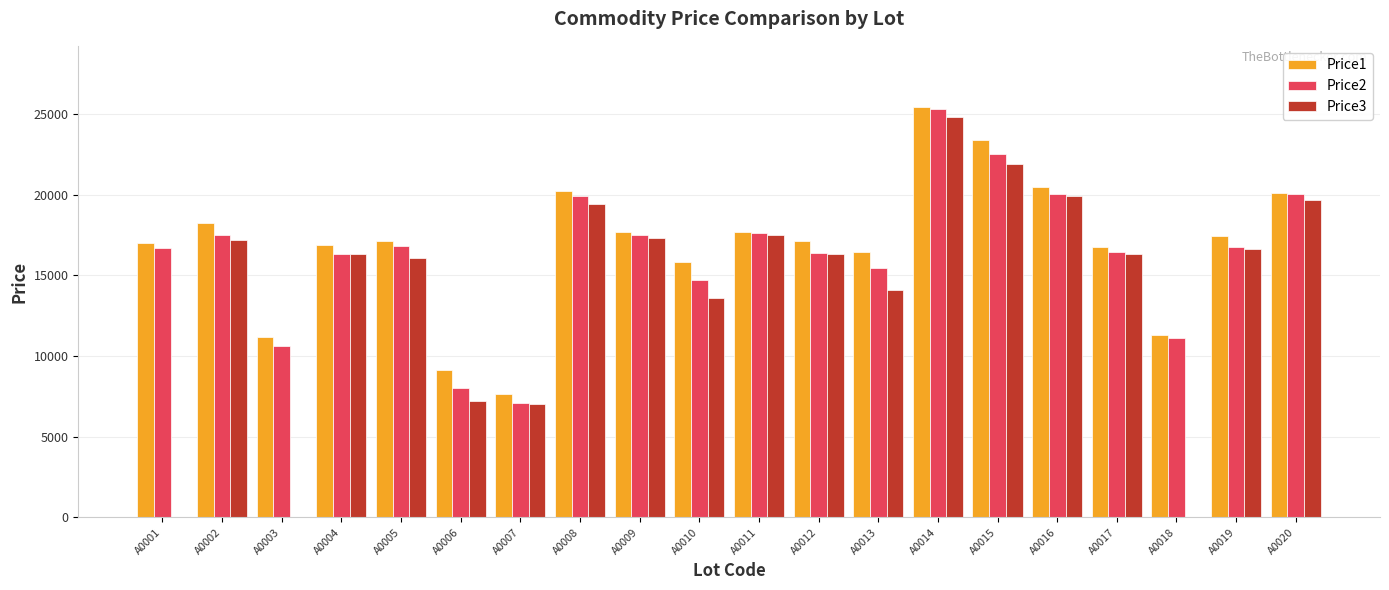

At which category is the sum across all series the highest?

A0014